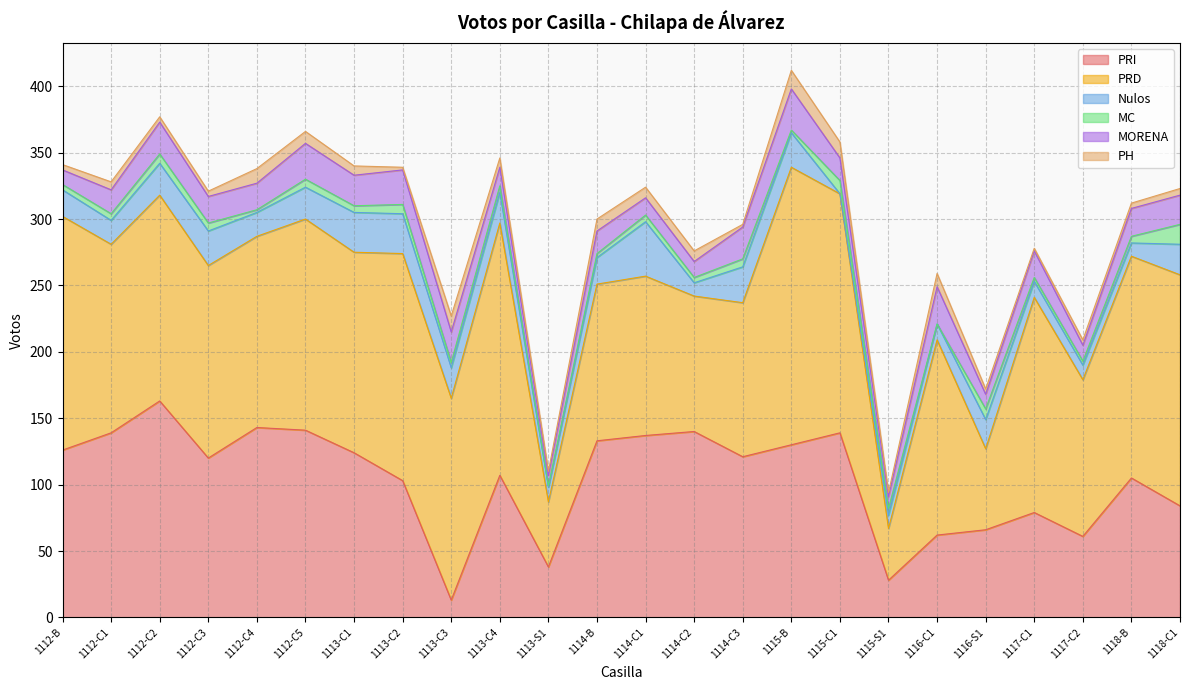

Which category has the lowest value across all series?

1115-C1